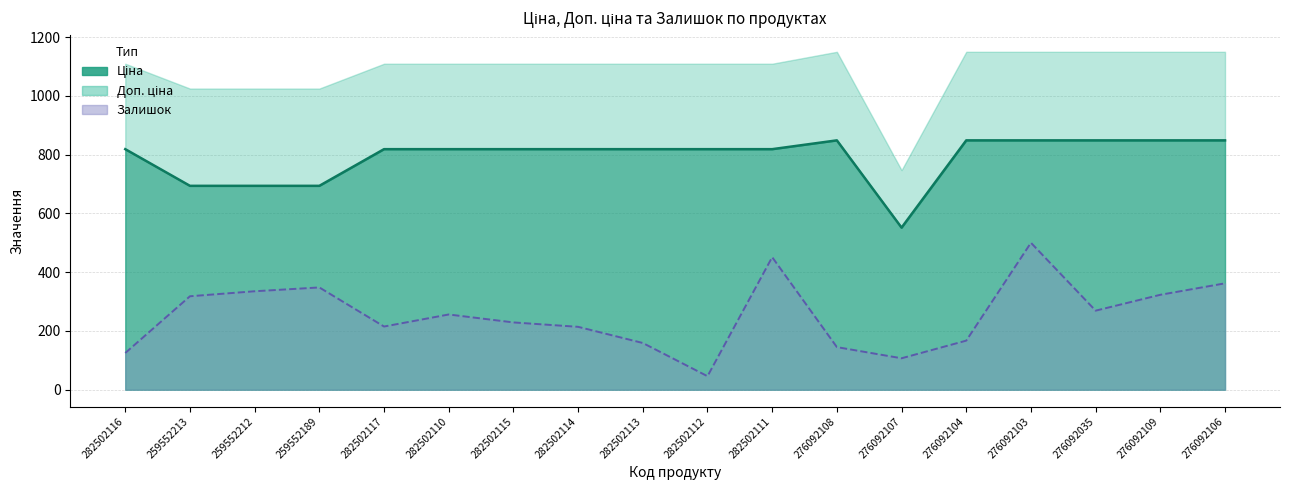

How many interior local valleys does the Ціна series have?

1